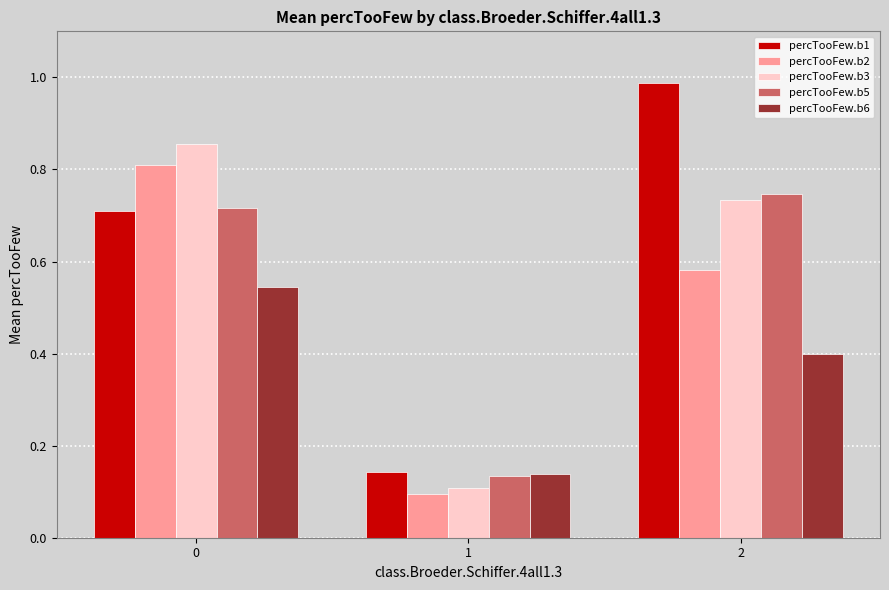

The value of percTooFew.b5 at 2 is 0.7. True or false?

True